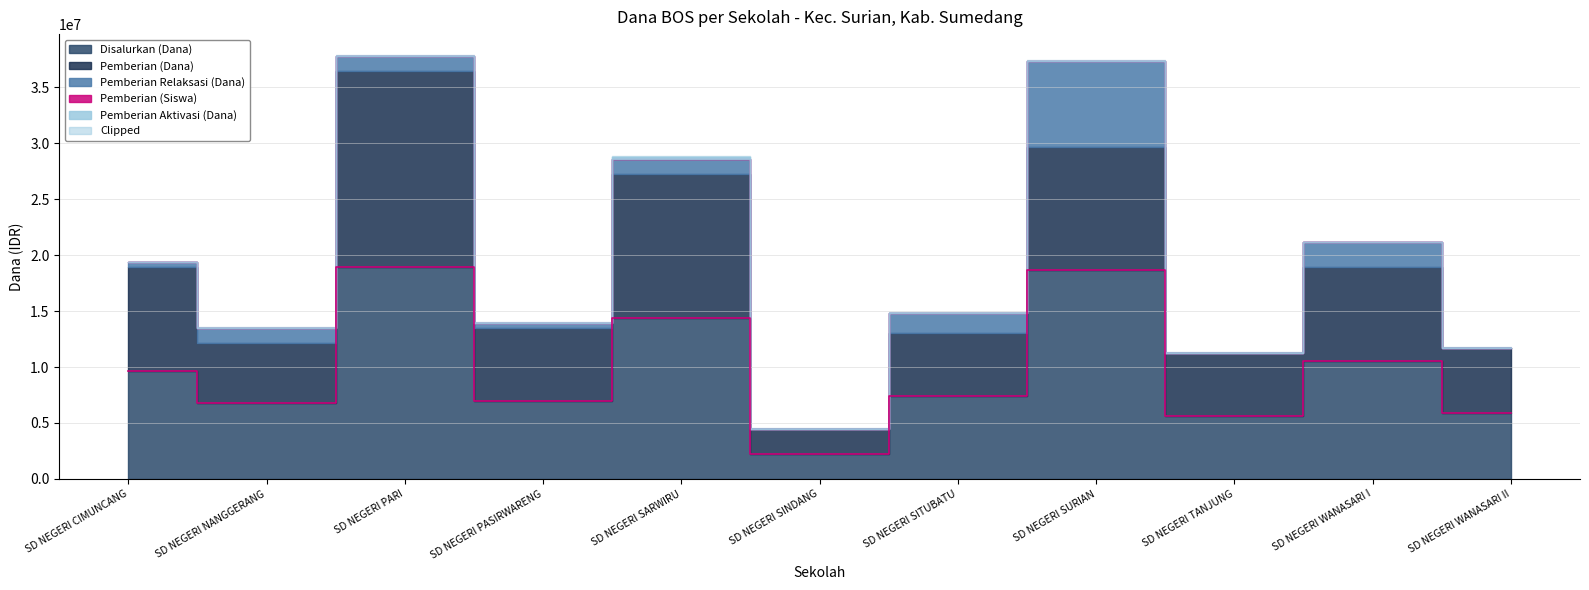

What position from the left is SD NEGERI SARWIRU?

5